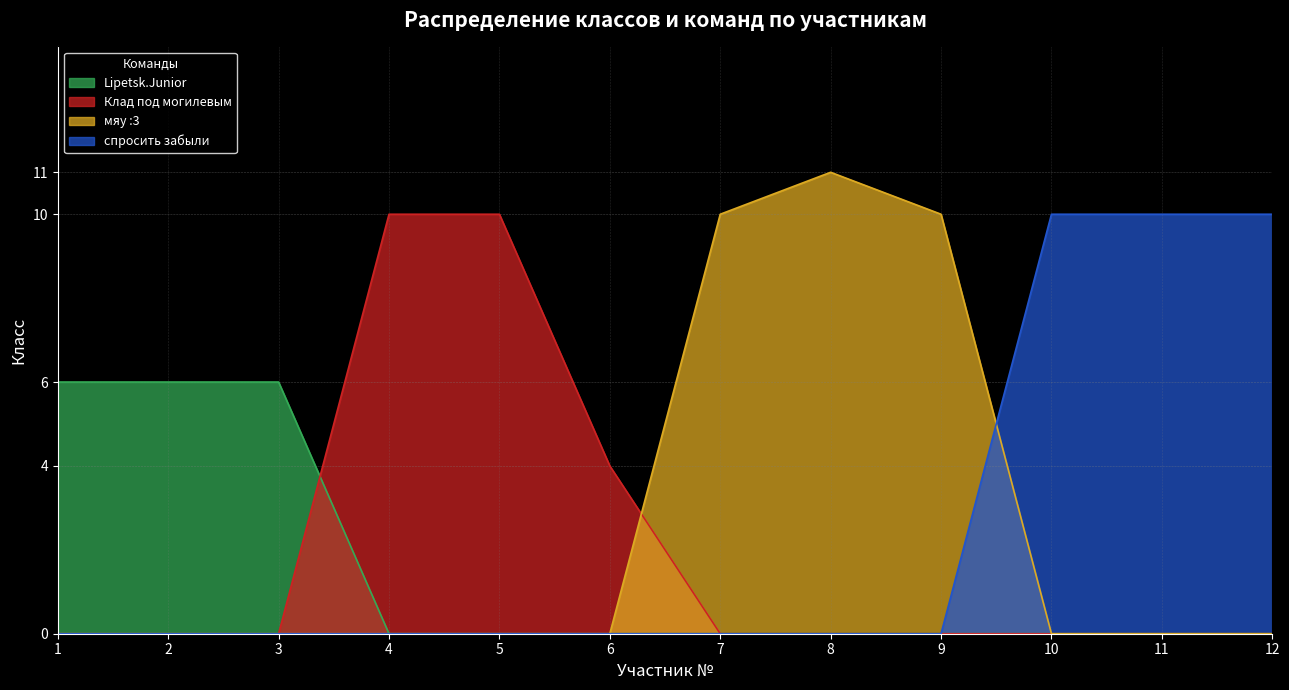

What is the difference between the highest and lowest values at 7?

10